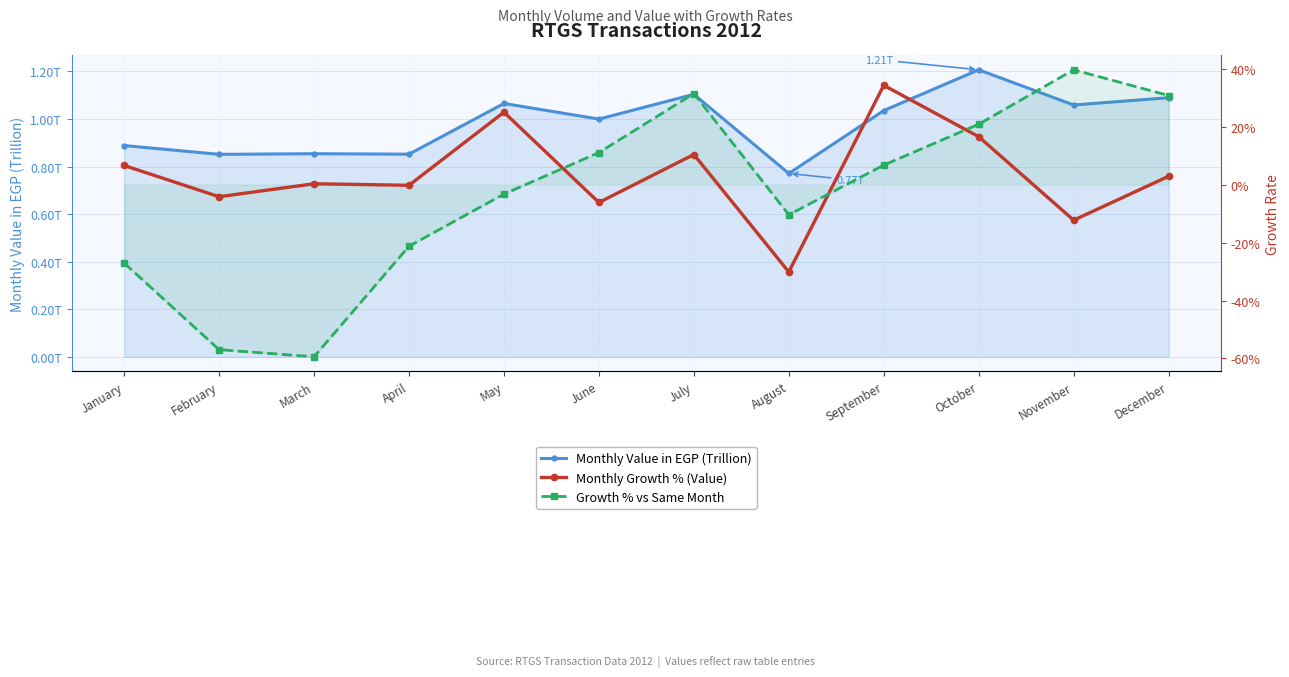

What is the difference between the highest and lowest values at February?

1.4